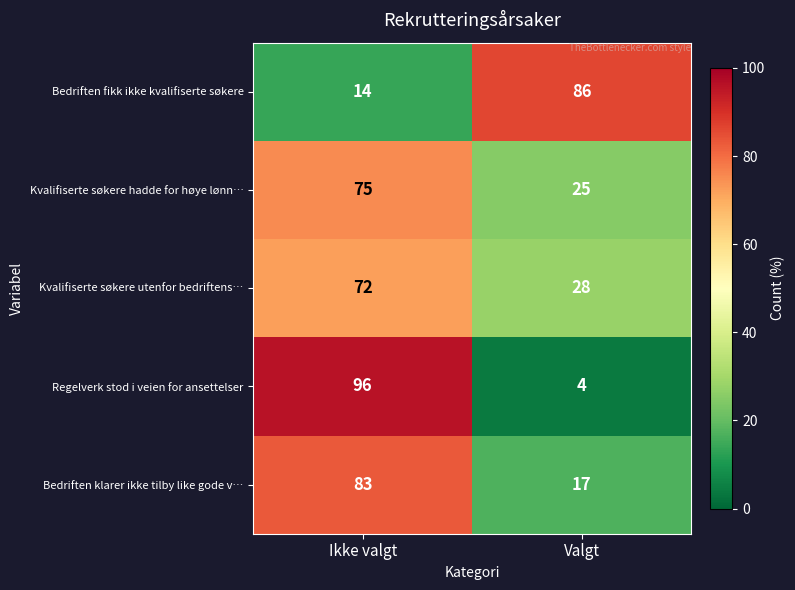

True or false: Kvalifiserte søkere utenfor bedriftens… has a value of 72 at Ikke valgt.

True